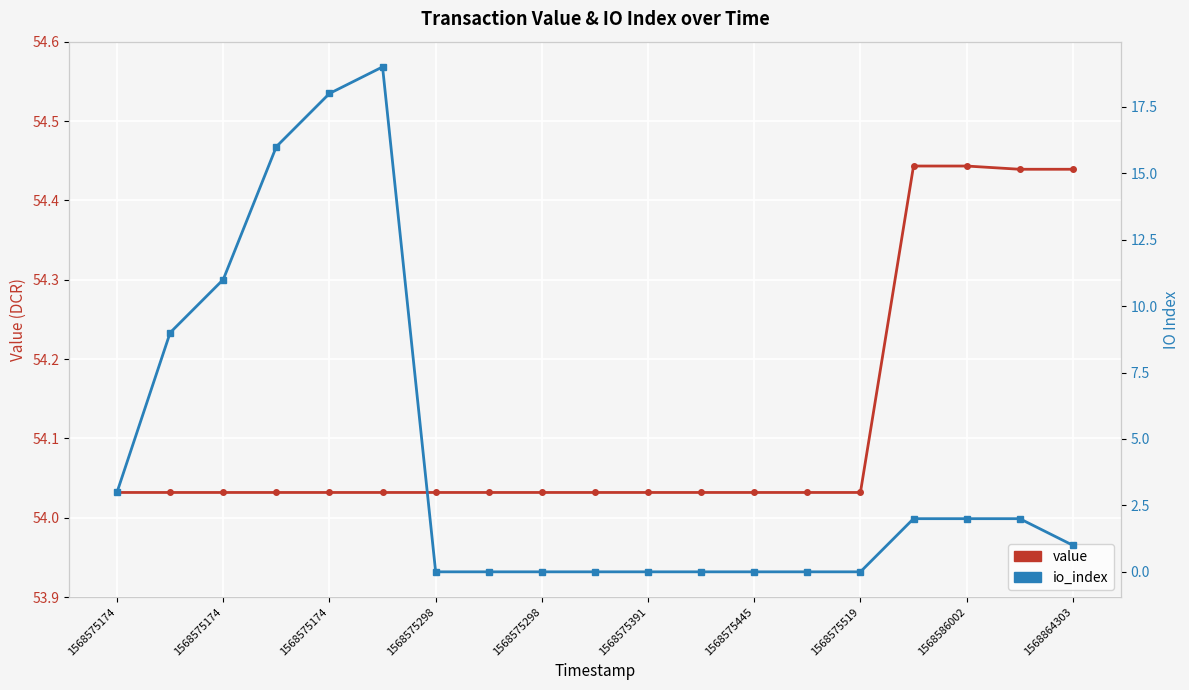

The io_index series shows -11.0 at 11. True or false?

False